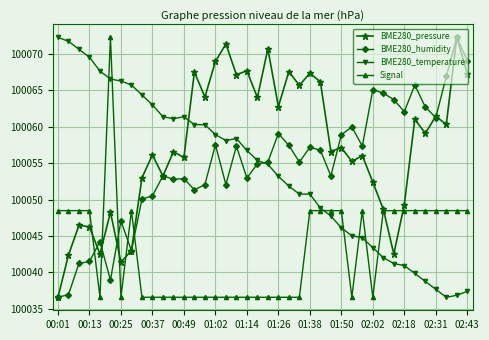

What is the smallest value displayed?

100036.6